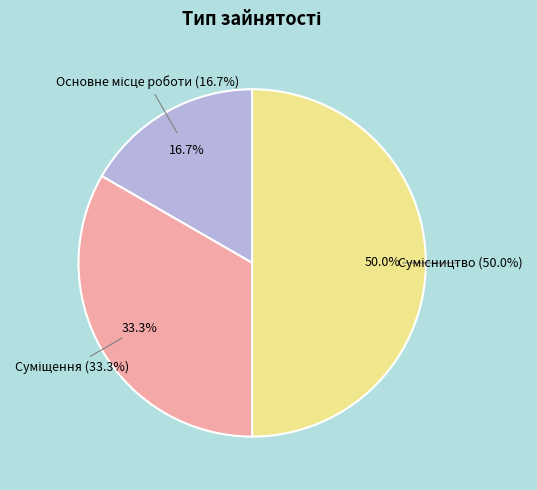

Rank the categories by value from lowest to highest.

Основне місце роботи, Суміщення, Сумісництво